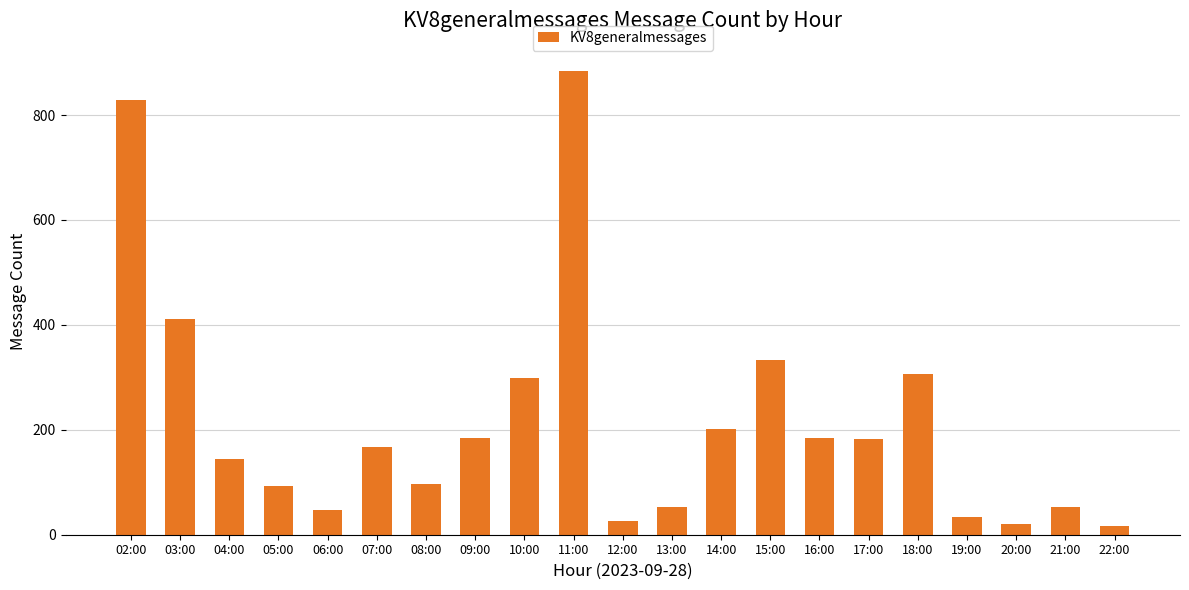

Is it true that the value at 05:00 is 62?

False